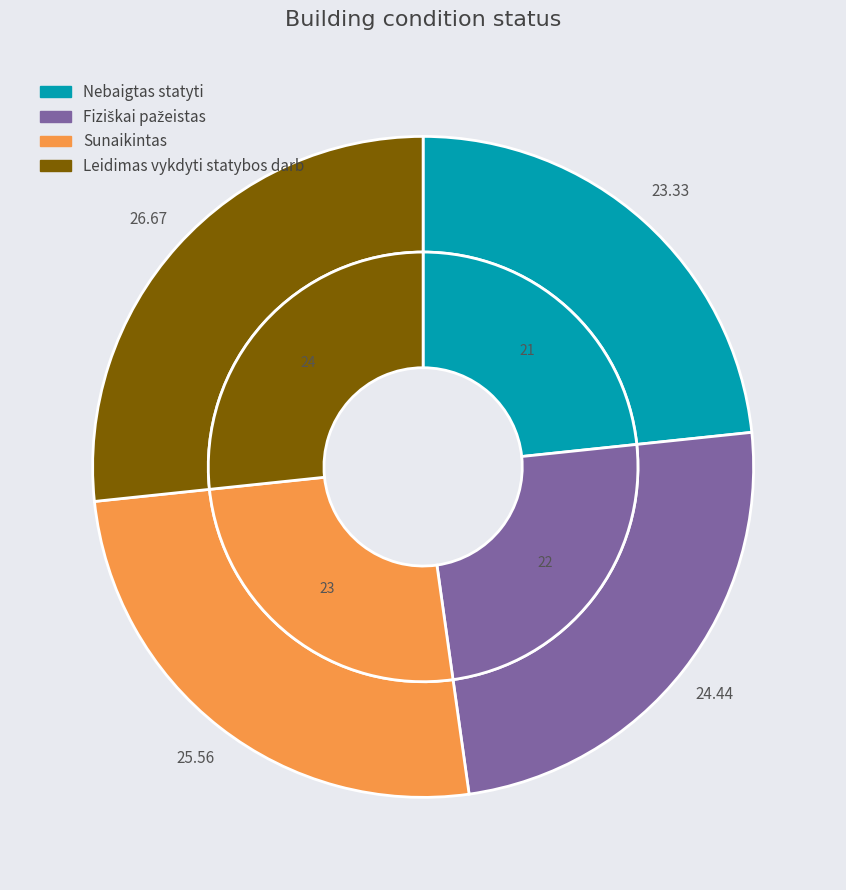

Which has a higher value, Fiziškai pažeistas or Leidimas vykdyti statybos darb?

Leidimas vykdyti statybos darb